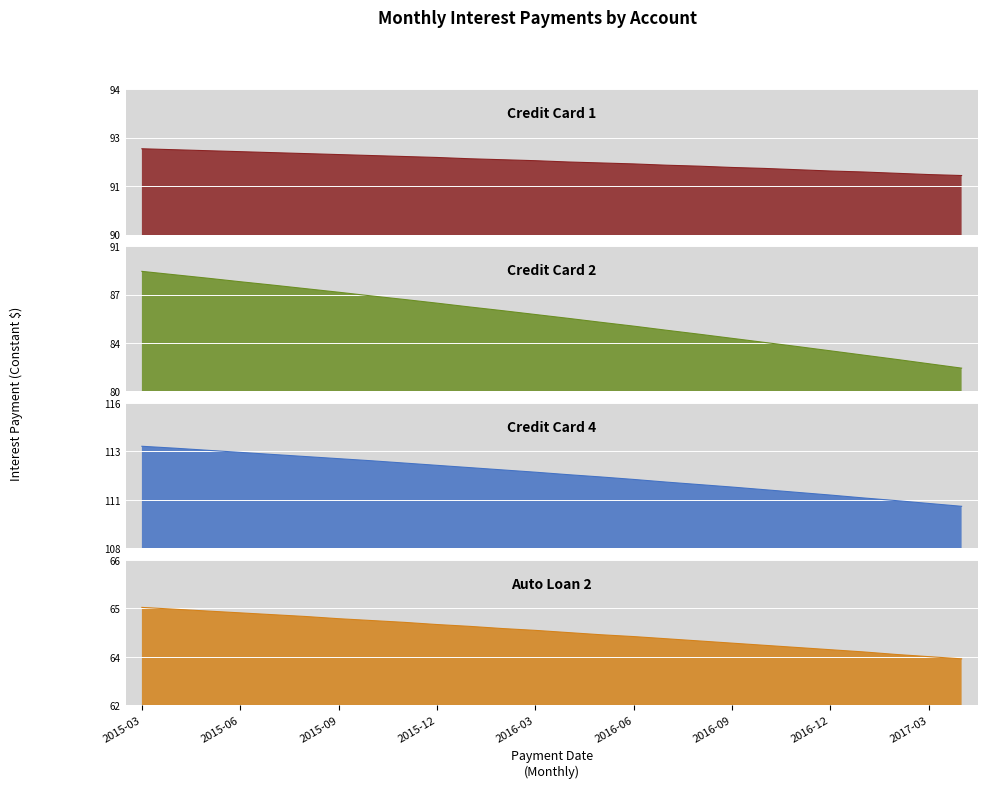

List the series in order of their peak value, lowest first.

Auto Loan 2, Credit Card 2, Credit Card 1, Credit Card 4